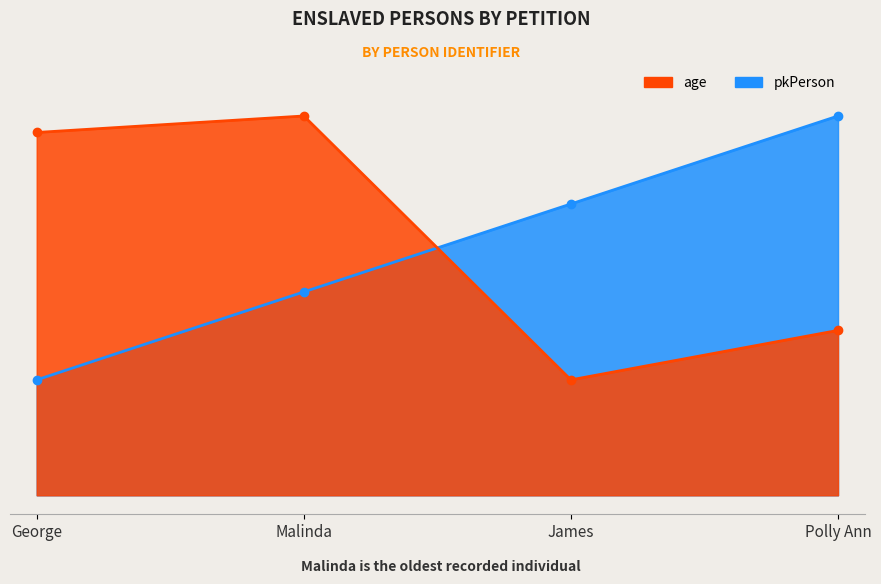

How many values in the pkPerson series are below 17?

2